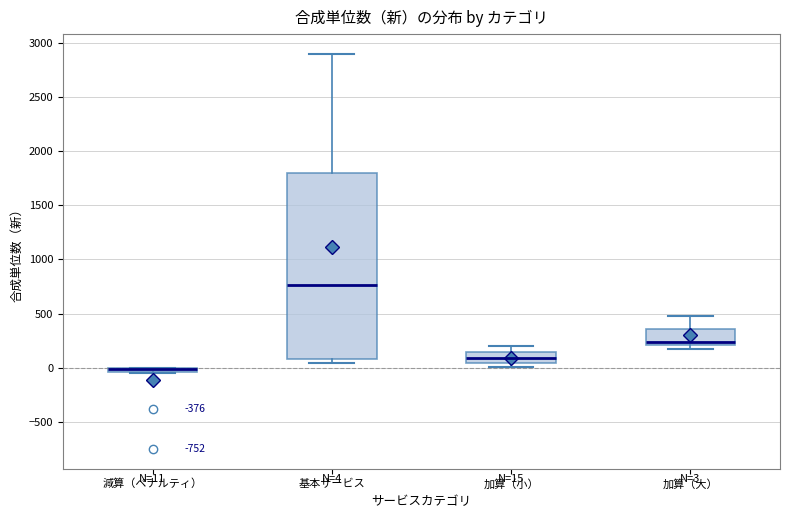

Which box is the tallest, from its lower edge to its upper edge?

基本サービス